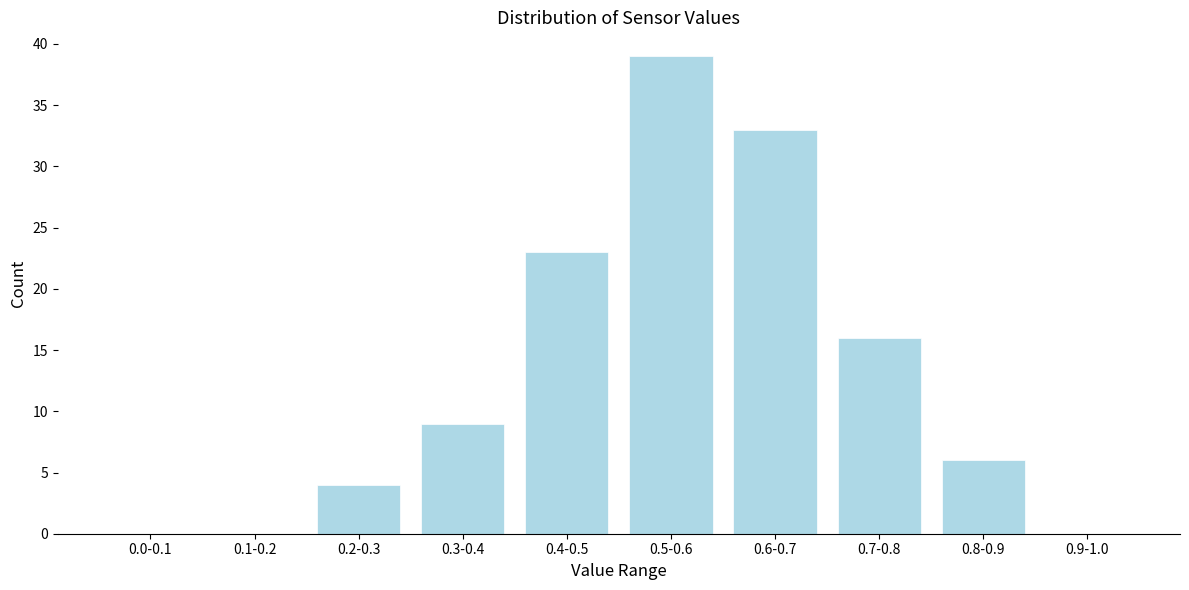

Reading left to right, what are all the values shown in this chart?

0.0-0.1=0	0.1-0.2=0	0.2-0.3=4	0.3-0.4=9	0.4-0.5=23	0.5-0.6=39	0.6-0.7=33	0.7-0.8=16	0.8-0.9=6	0.9-1.0=0